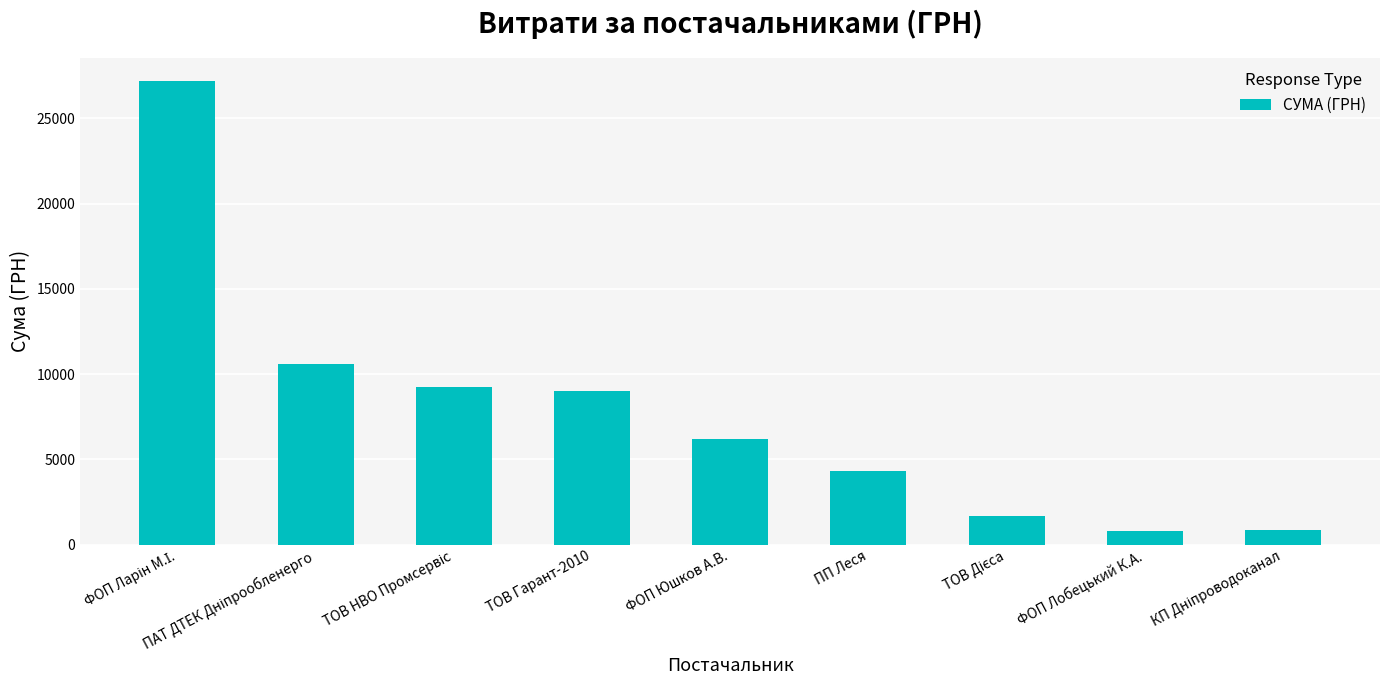

What is the maximum value shown in the chart?

27163.7